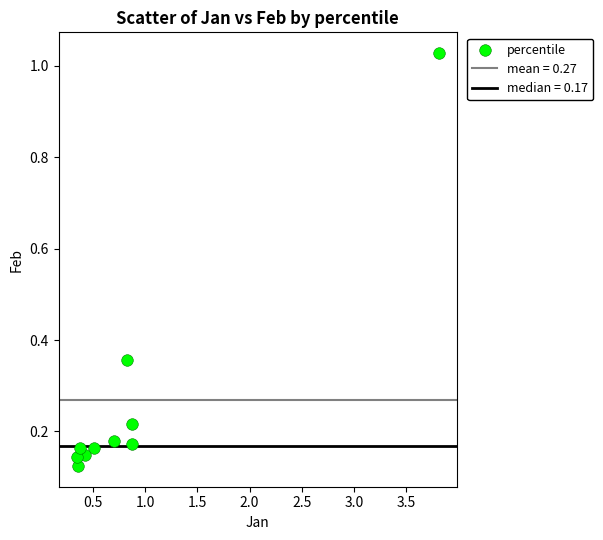

What is the average X value?

0.9